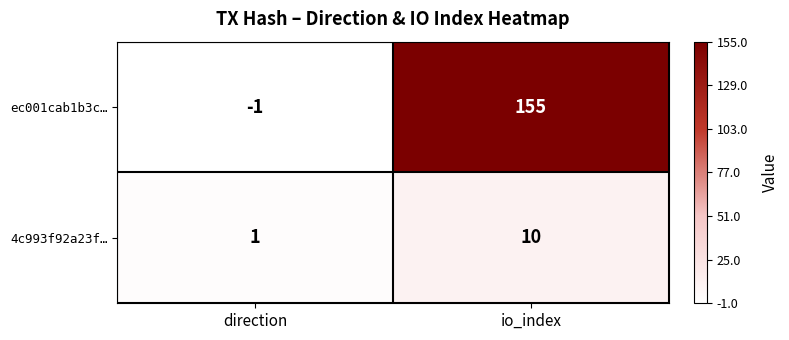

What is the sum of the 4c993f92a23f… values at io_index and direction?

11